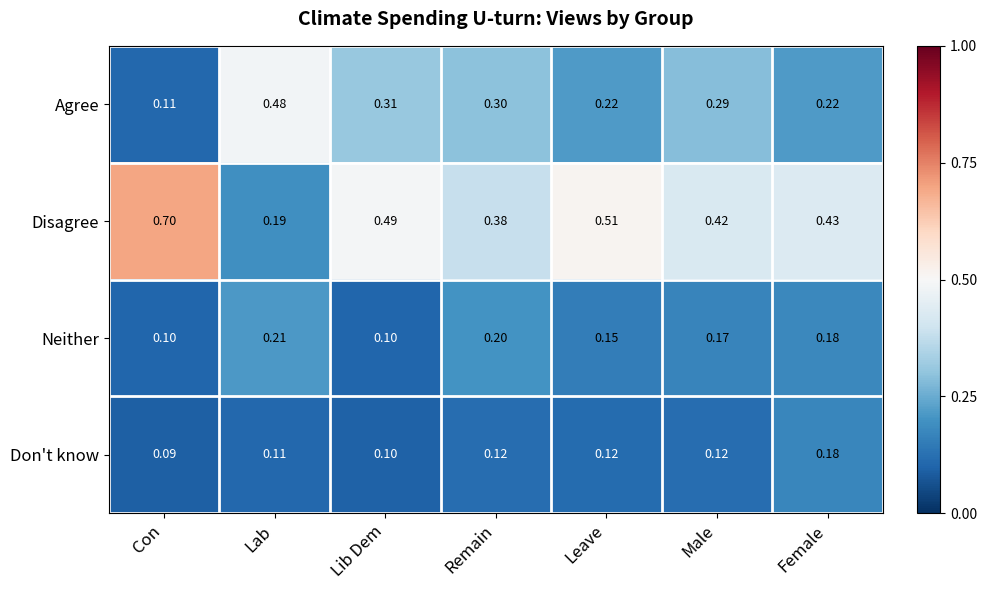

Which label corresponds to the smallest value in the chart?

Con